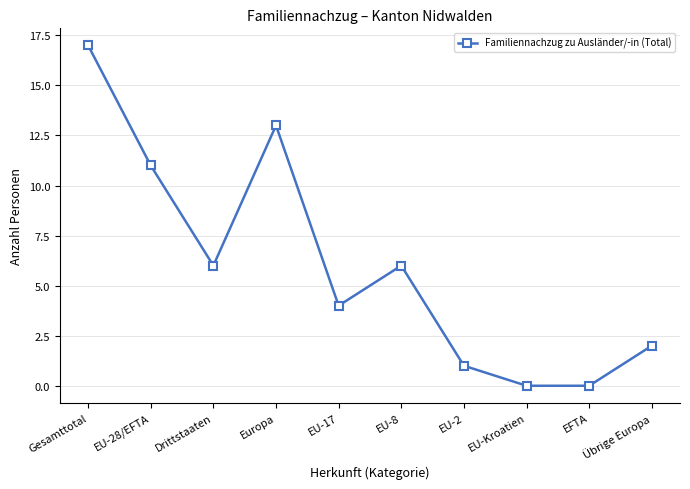

What is the sum of the values at Europa and EU-Kroatien?

13